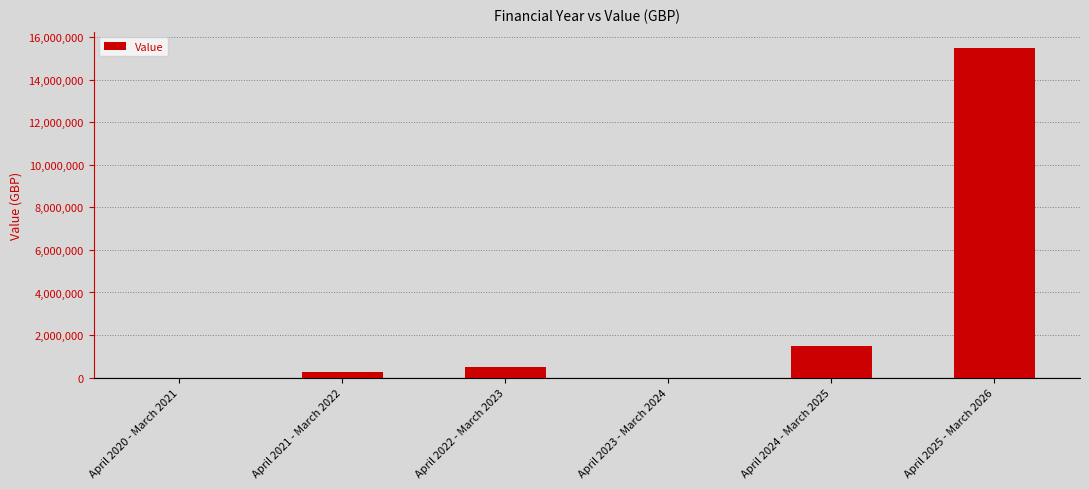

Are the bars horizontal?

No